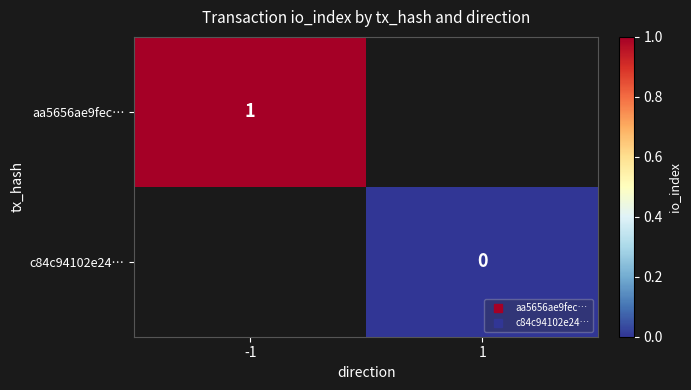

How many categories are shown in the chart?

2